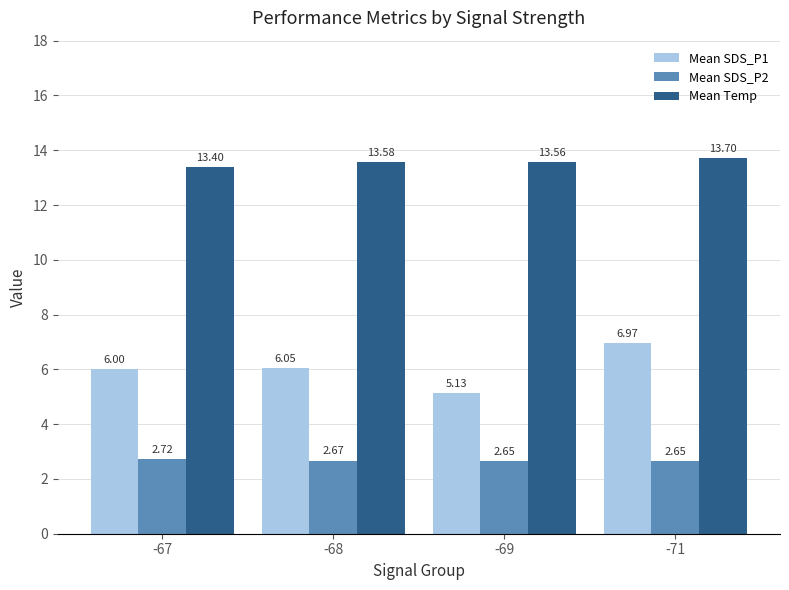

What is the sum of the Mean SDS_P2 values at -67 and -69?

5.4